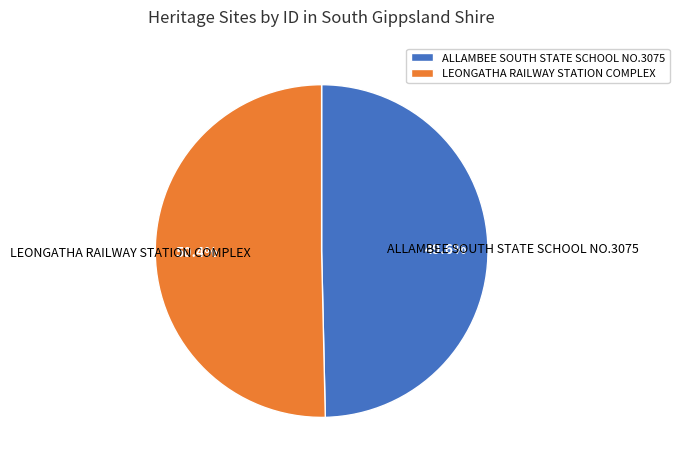

Combined, do LEONGATHA RAILWAY STATION COMPLEX and ALLAMBEE SOUTH STATE SCHOOL NO.3075 account for over 50%?

Yes